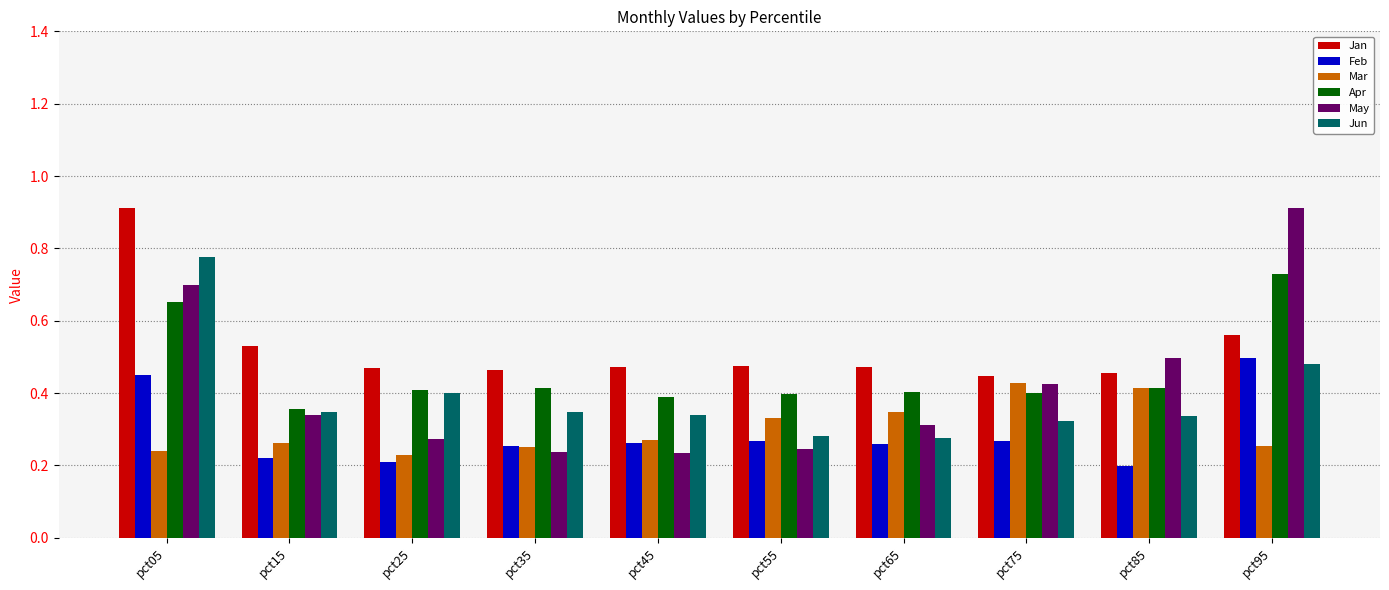

Are the bars grouped side by side (vs. stacked)?

Yes